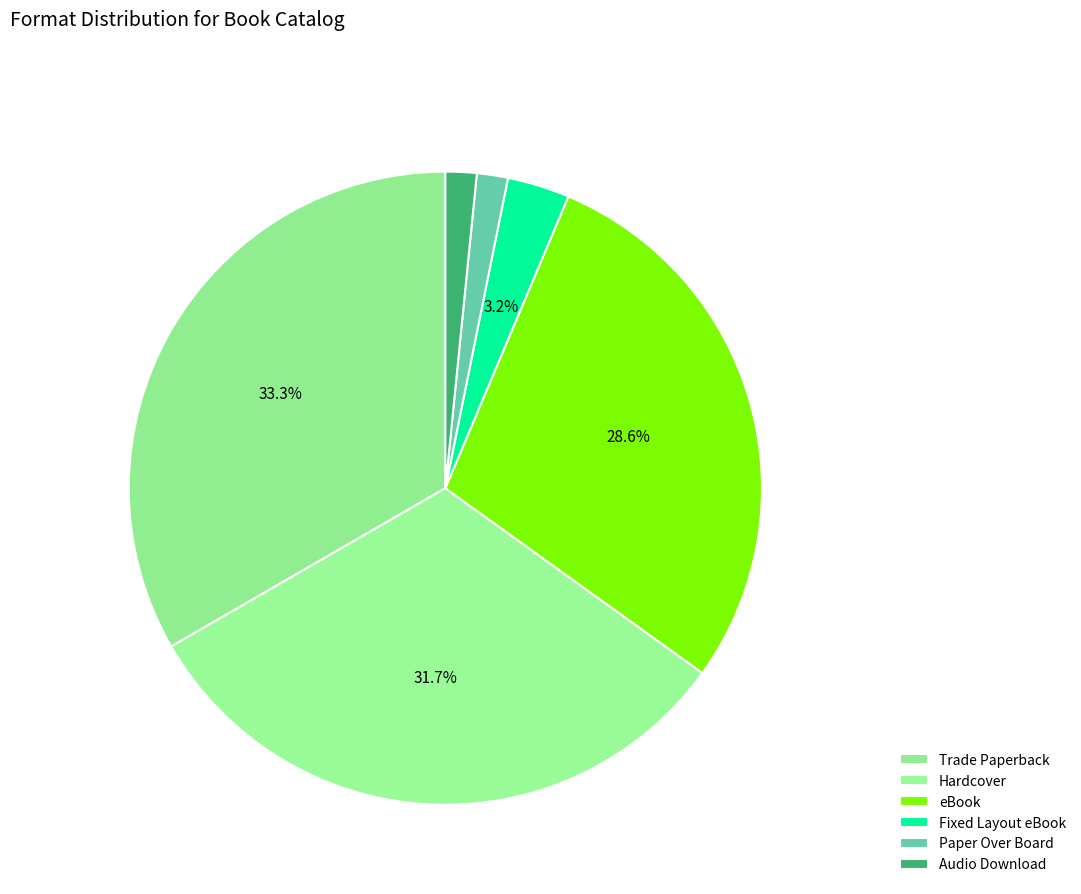

Count the number of slices in the pie.

6